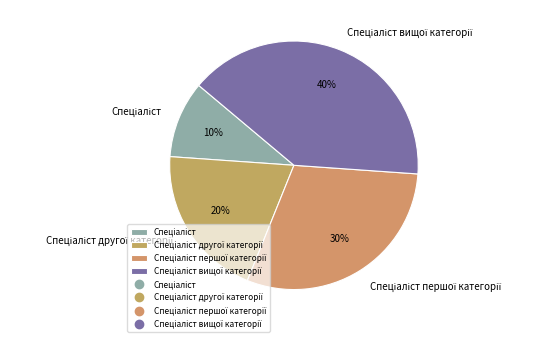

How many segments does this pie chart have?

4